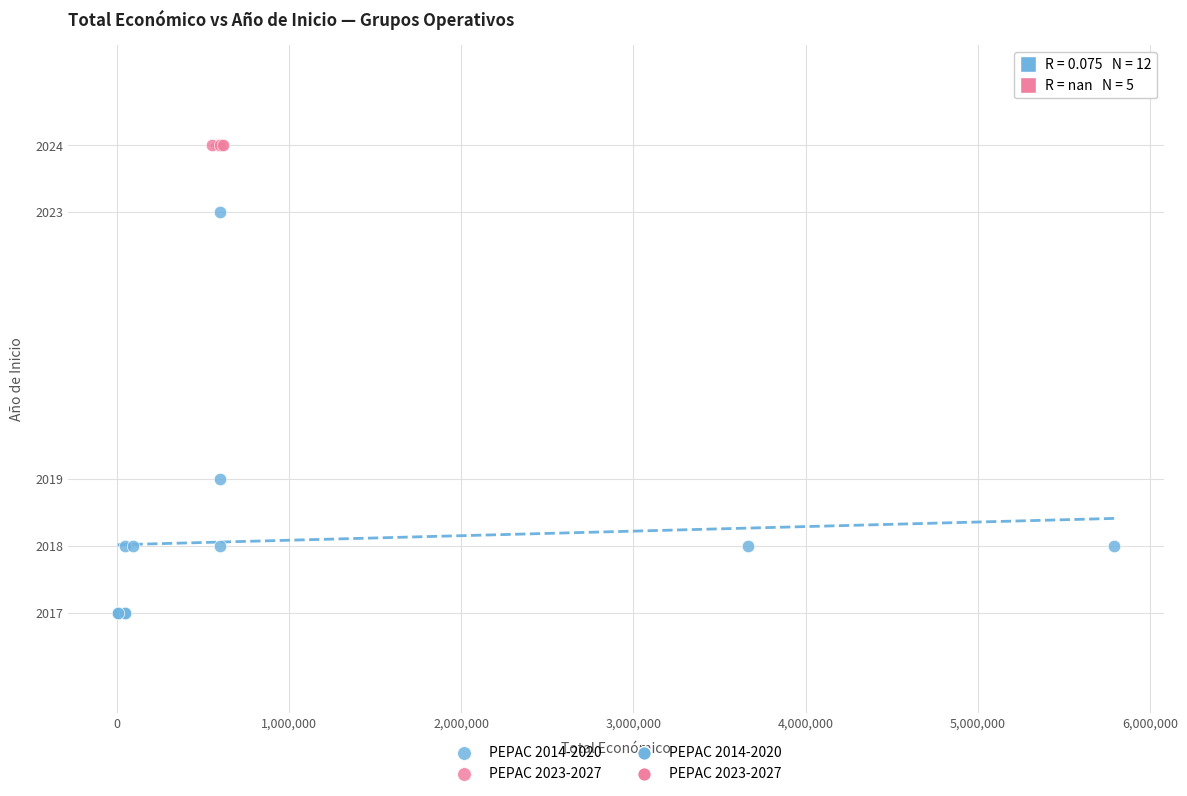

Which series contains the highest Y value?

PEPAC 2023-2027